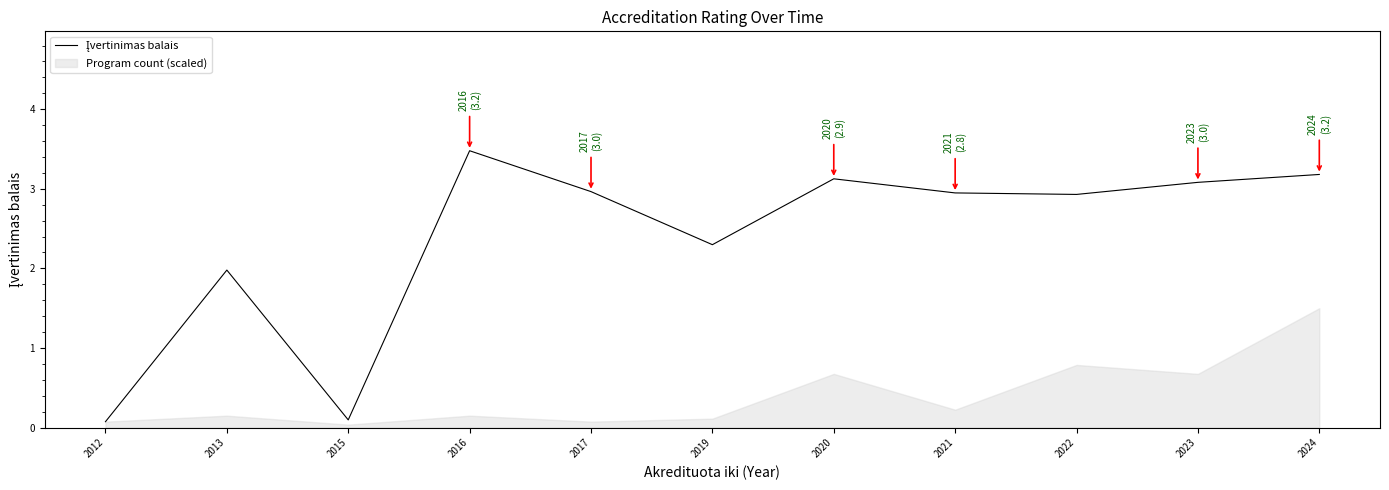

What is the change in value from 2013 to 2024?

+1.2